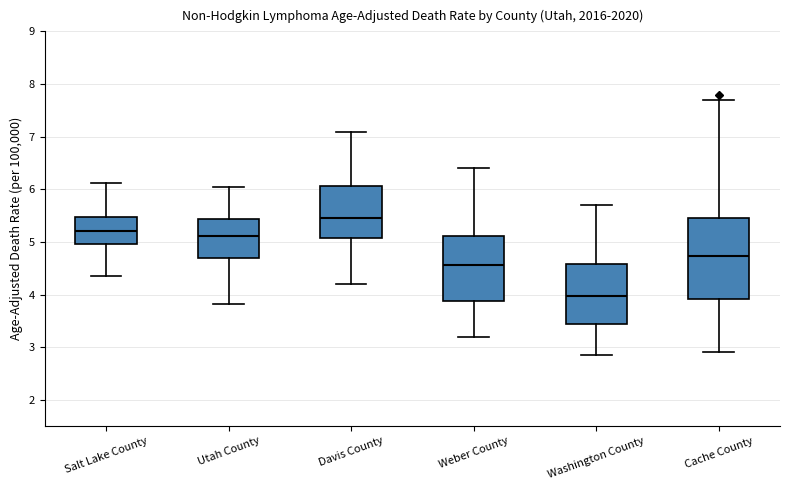

Which box's median line is the highest?

Davis County